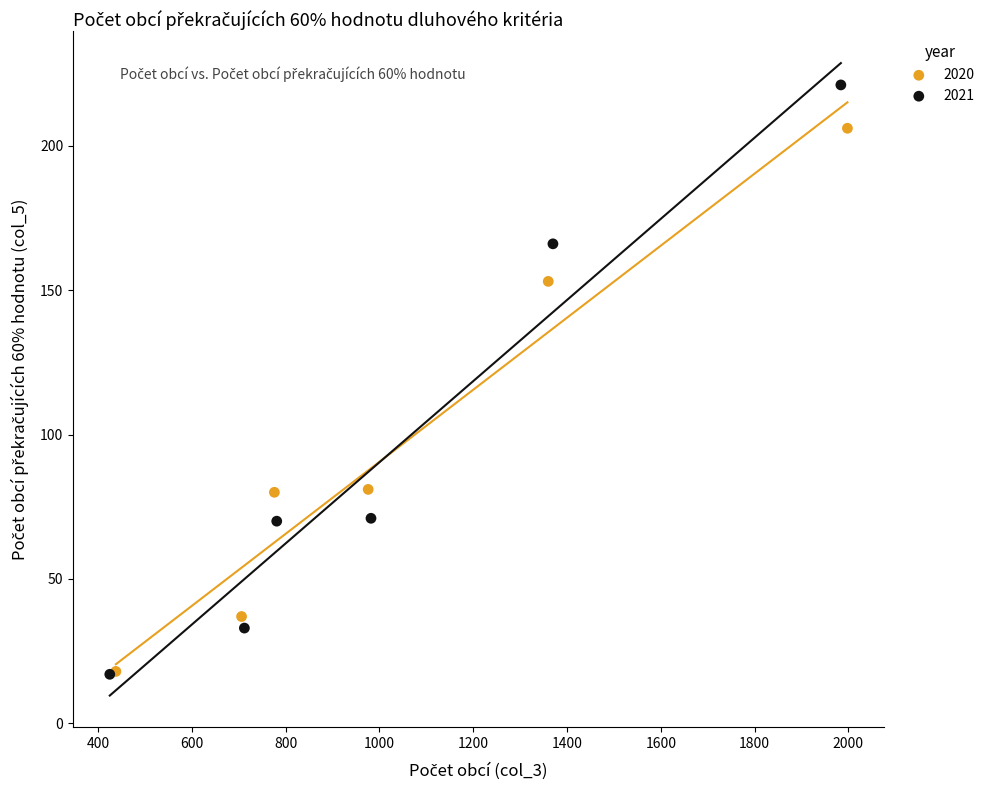

Which series has the widest spread of Y values?

2021